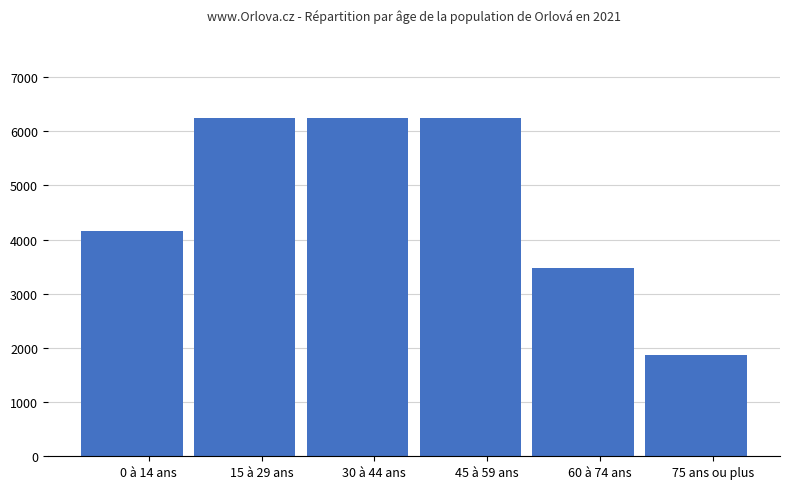

Rank the categories by value from highest to lowest.

15 à 29 ans, 30 à 44 ans, 45 à 59 ans, 0 à 14 ans, 60 à 74 ans, 75 ans ou plus